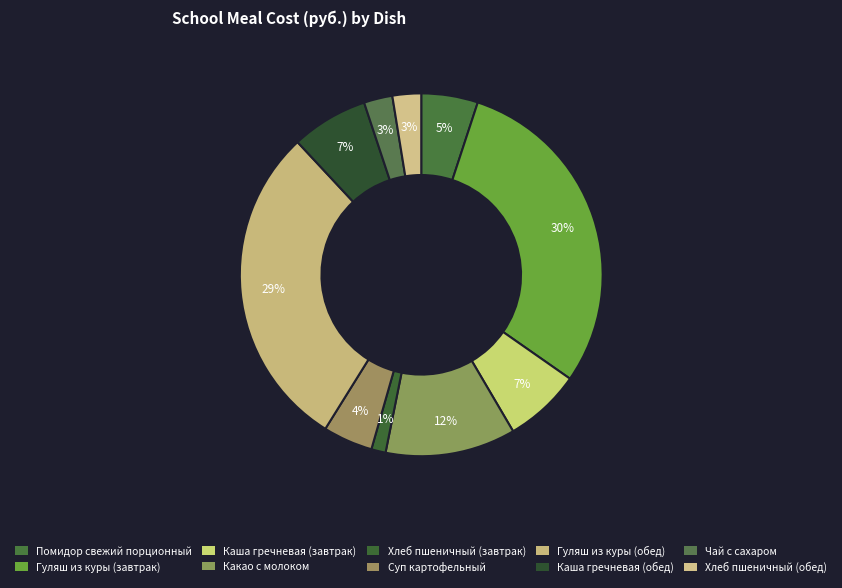

Count the number of slices in the pie.

10